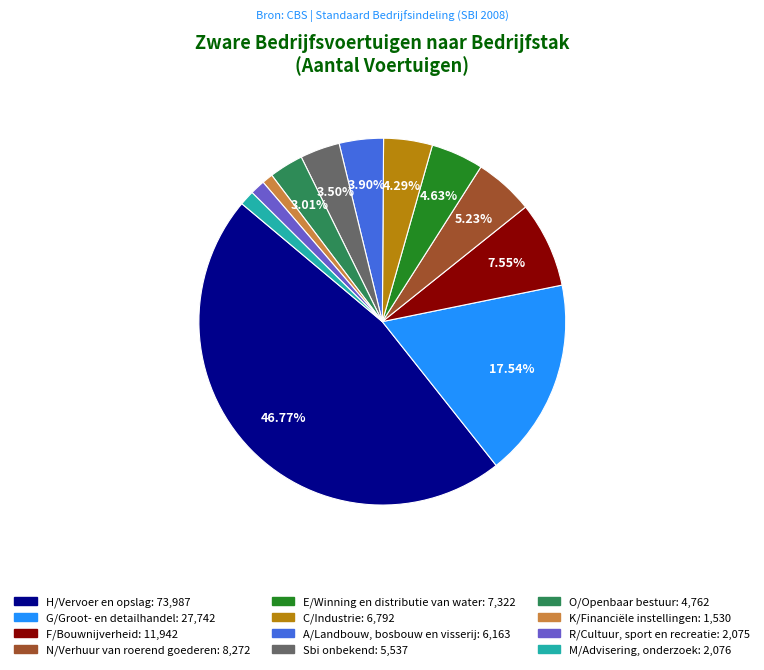

Approximately how many times larger is the value at N/Verhuur van roerend goederen compared to A/Landbouw, bosbouw en visserij?

1.3